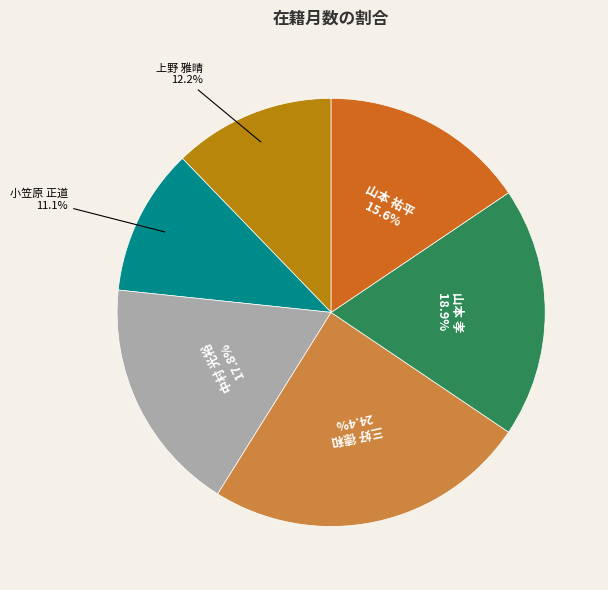

Which category has the smallest portion of the pie?

小笠原 正道